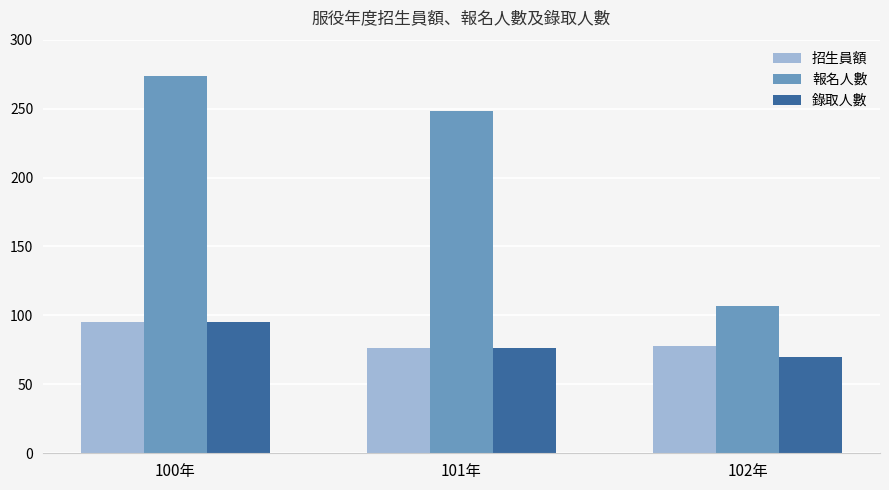

Reading right to left, transcribe all the data shown in this chart.

招生員額: 78	76	95
報名人數: 107	248	274
錄取人數: 70	76	95